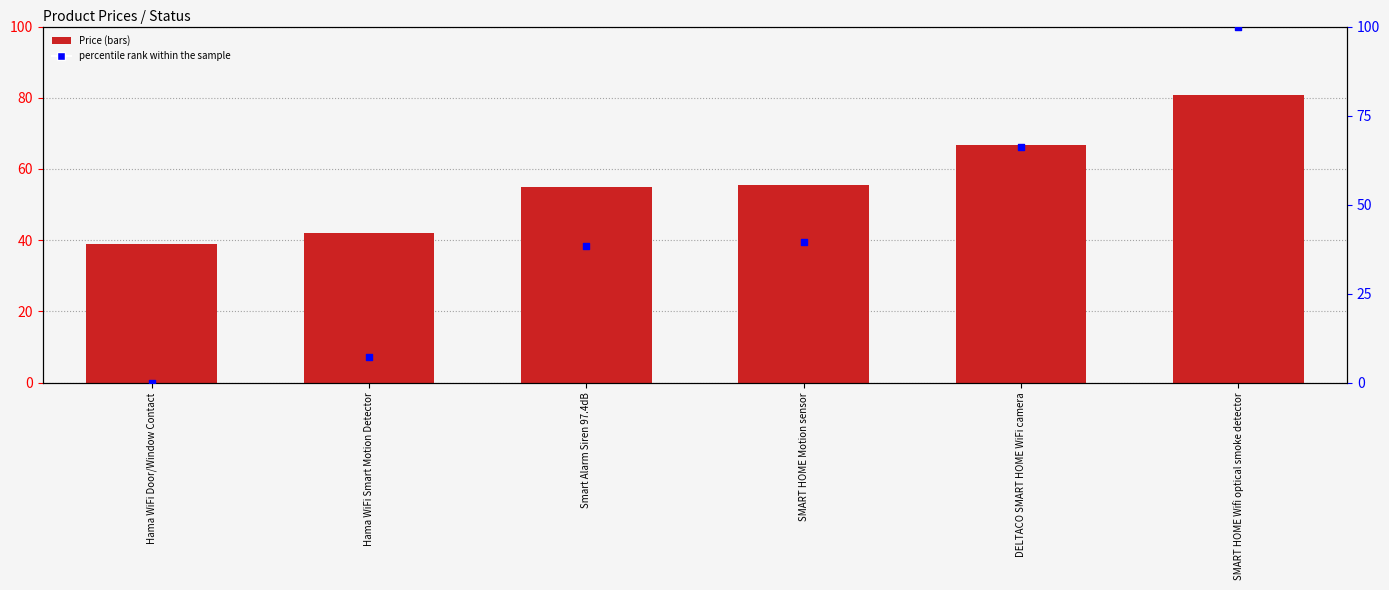

What are all the series names shown in the legend?

Price, percentile rank within the sample